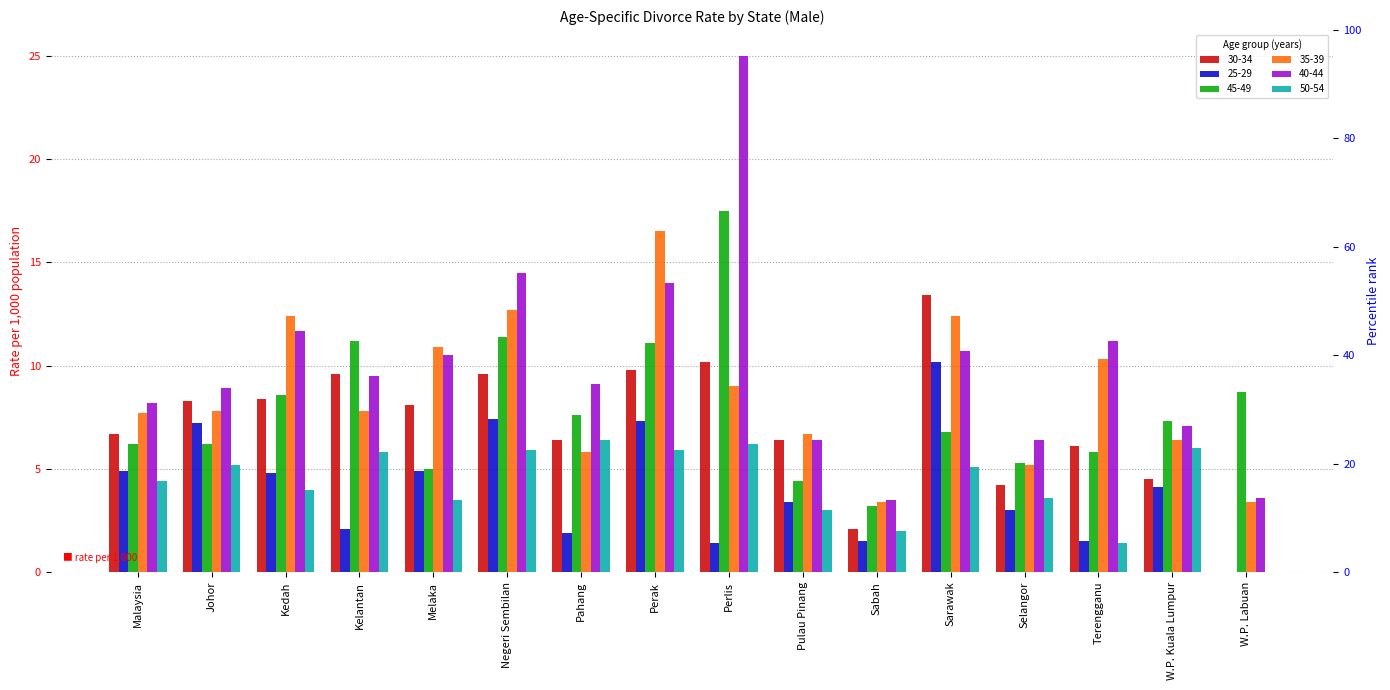

What is the sum of the 40-44 values at Pahang and W.P. Labuan?

12.7